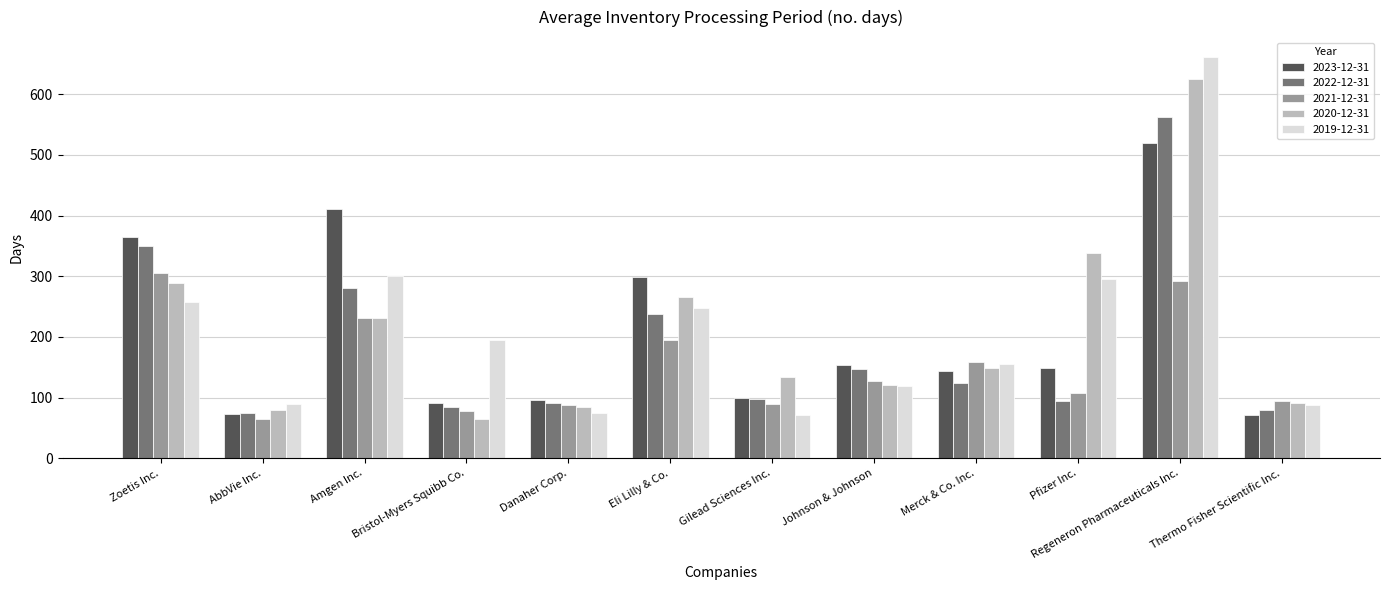

At which category is the sum across all series the highest?

Regeneron Pharmaceuticals Inc.